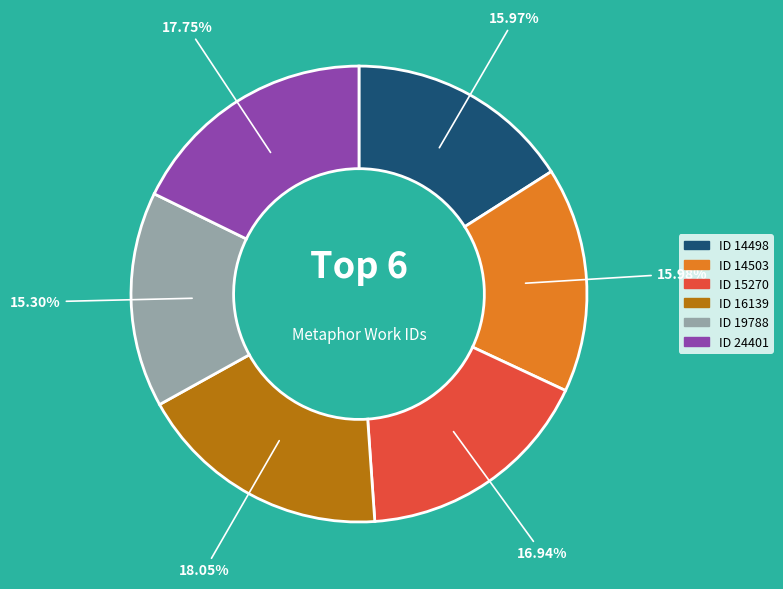

To the nearest percent, what is the average slice percentage?

17%